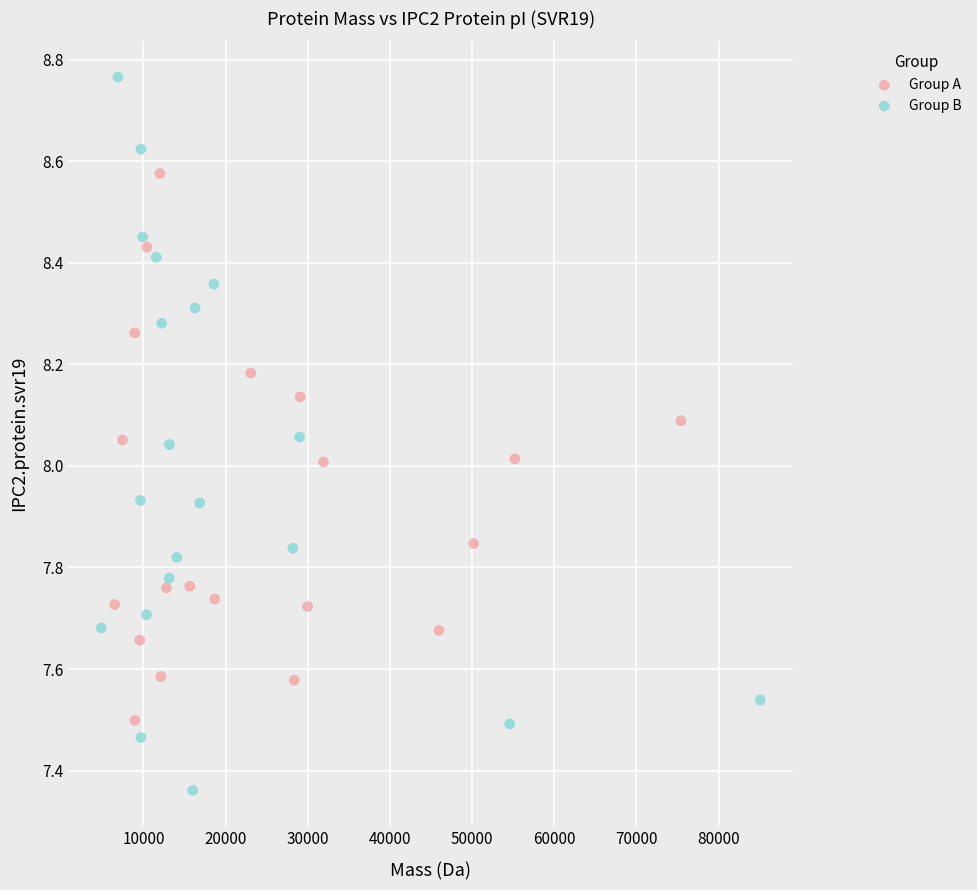

Which series contains the highest Y value?

Group B